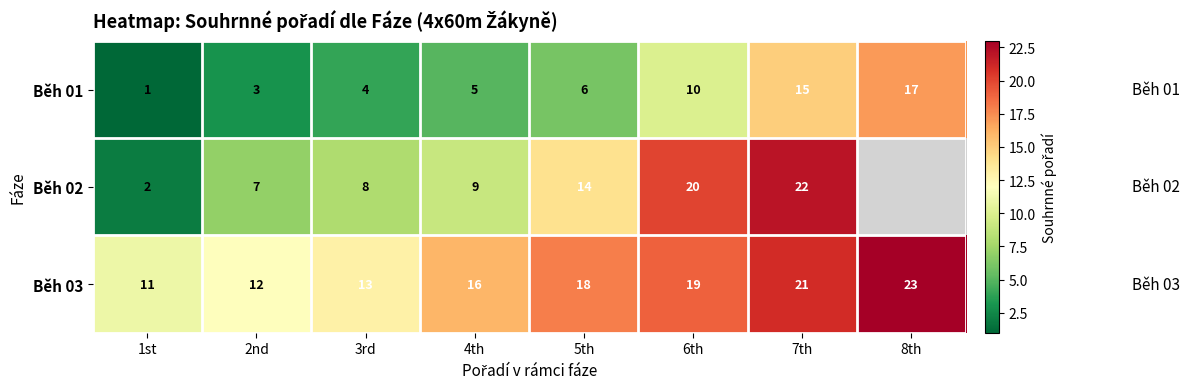

What is the sum of the Běh 03 values at 4th and 1st?

27